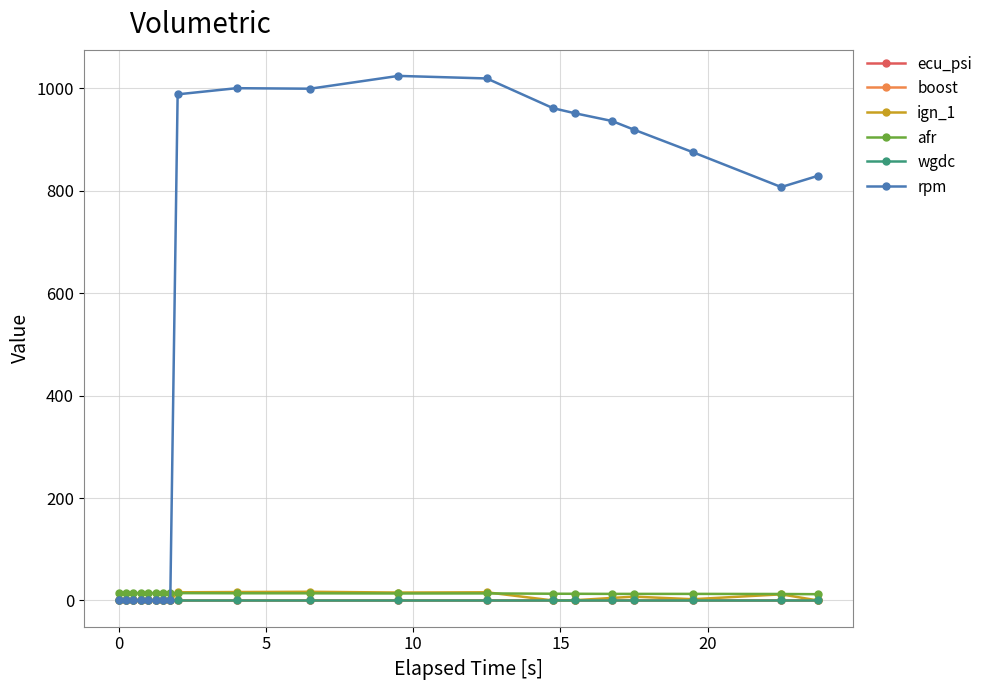

What is the greatest value displayed?

1024.0